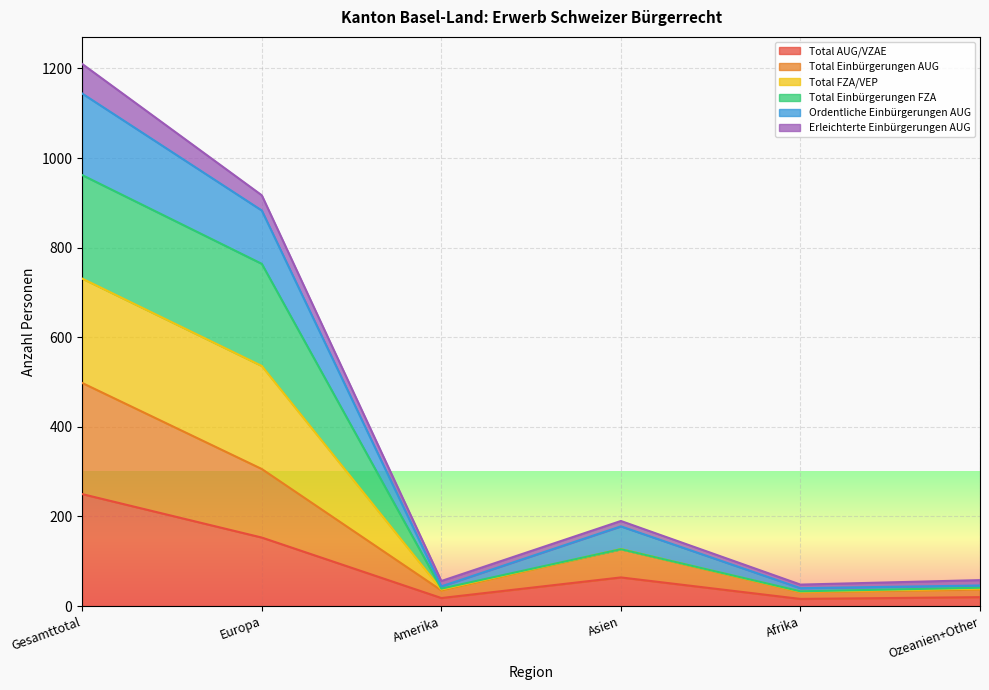

The Total FZA/VEP series shows 127 at Asien. True or false?

True